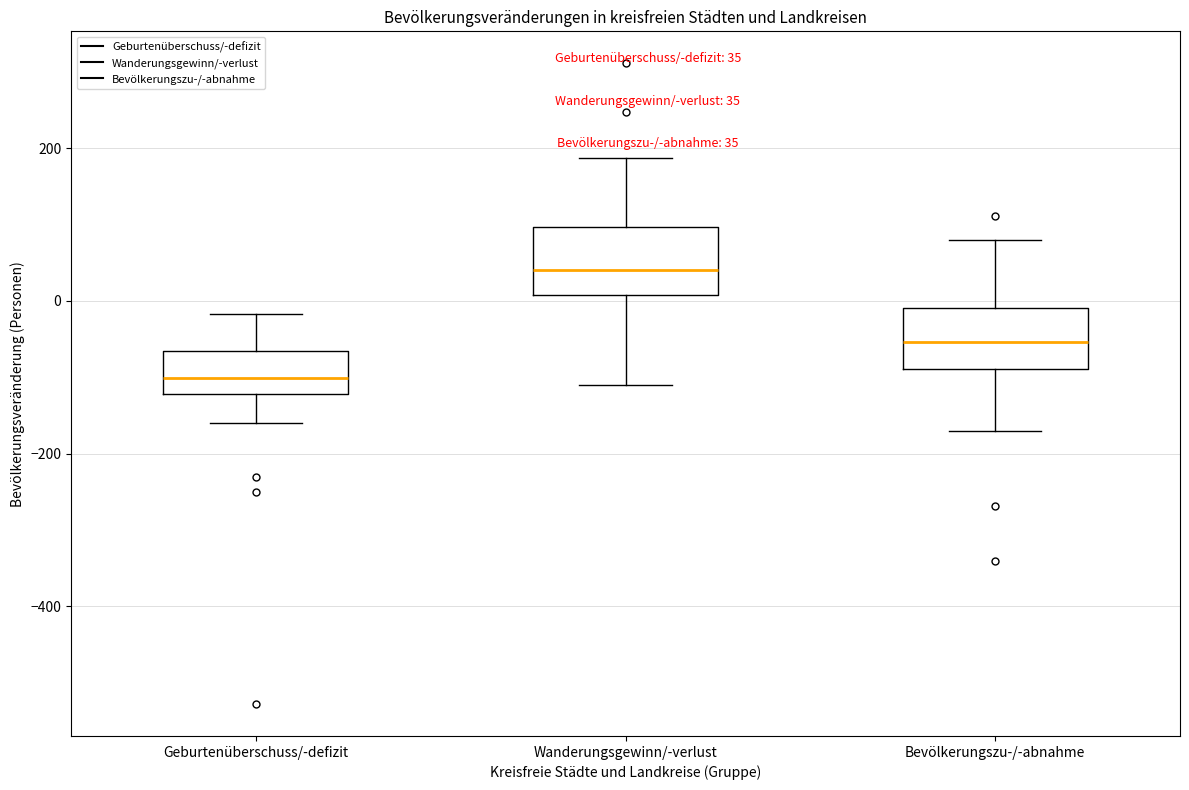

Which box has the lowest median line?

Geburtenüberschuss/-defizit